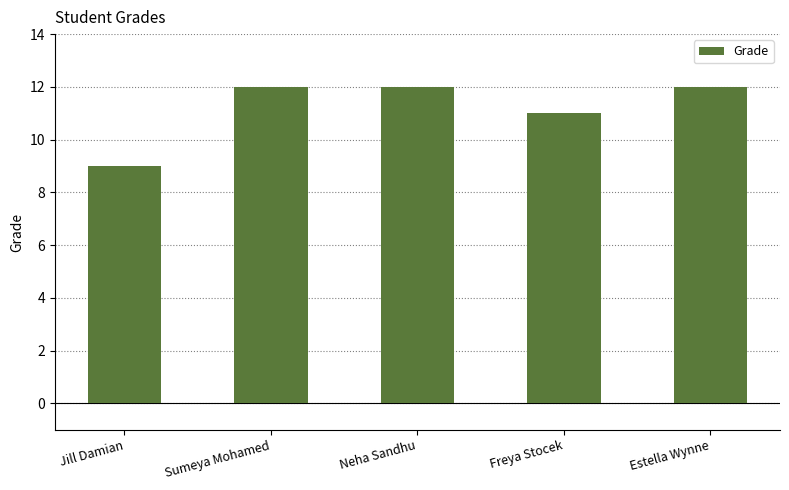

What is the minimum value shown in the chart?

9